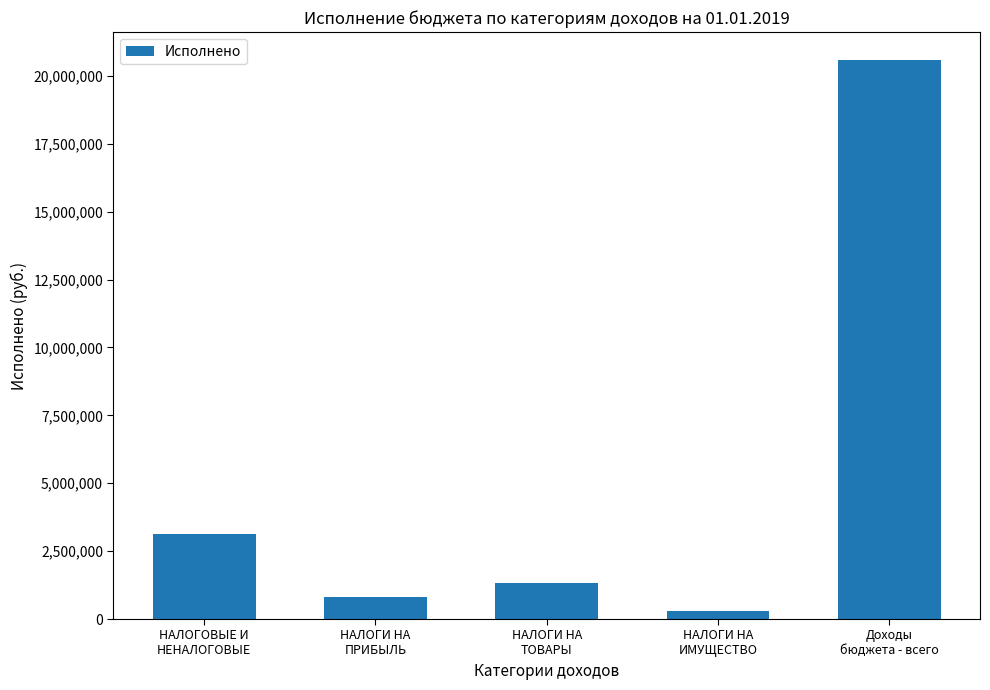

What is the greatest value displayed?

20581111.3